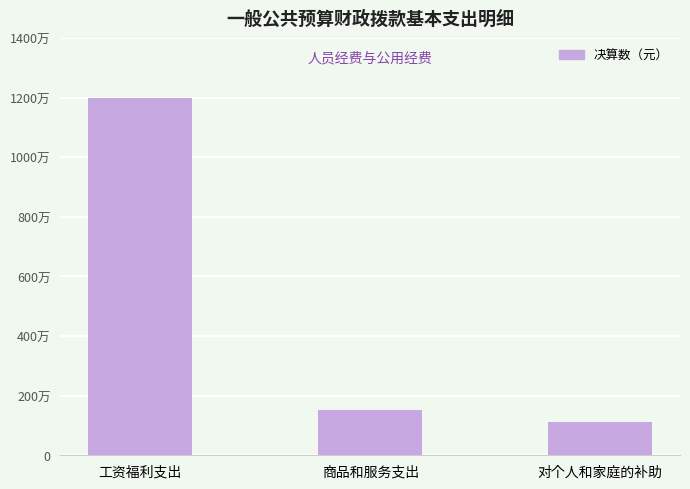

Which has a higher value, 工资福利支出 or 商品和服务支出?

工资福利支出